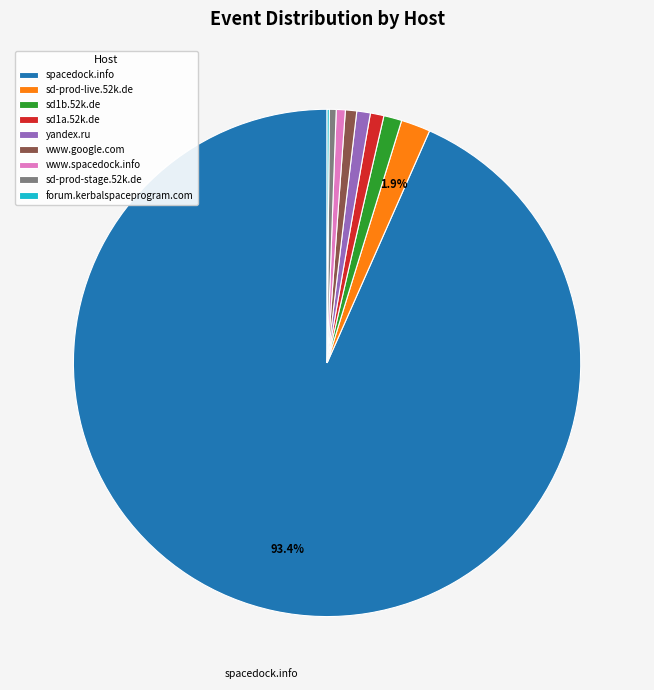

Is there any slice that represents more than half of the pie?

Yes